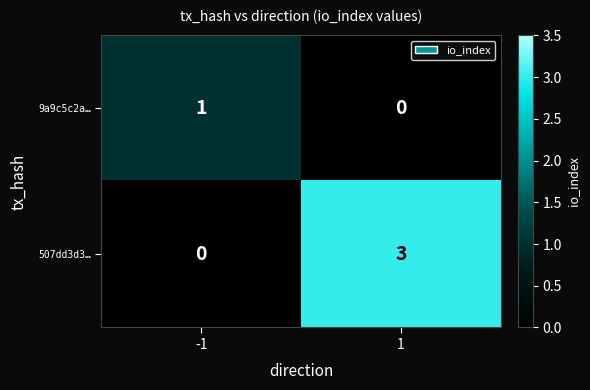

Rank the categories by 507dd3d3… value from highest to lowest.

1, -1